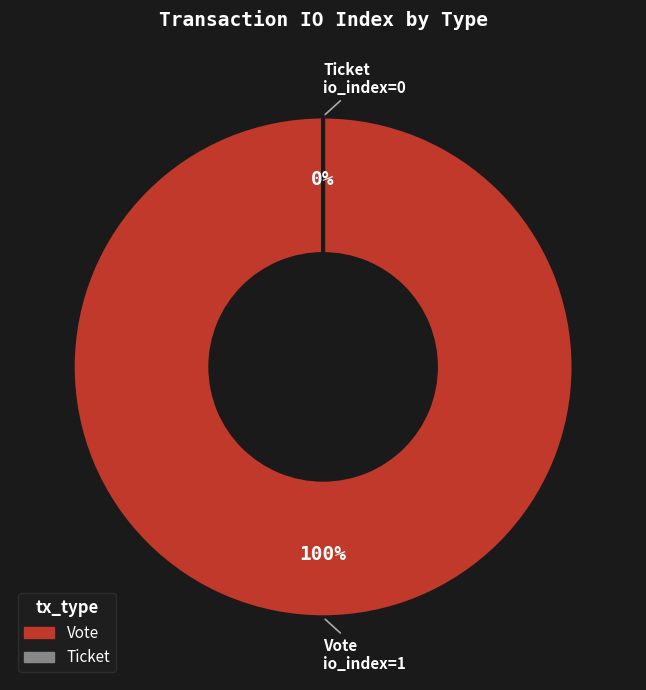

What is the change in value from Vote to Ticket?

-1